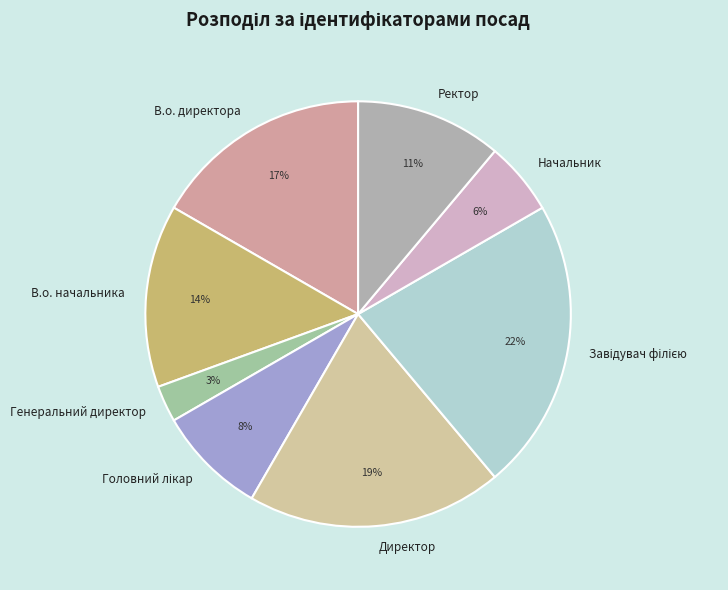

Approximately how many times larger is the value at Ректор compared to В.о. начальника?

0.8